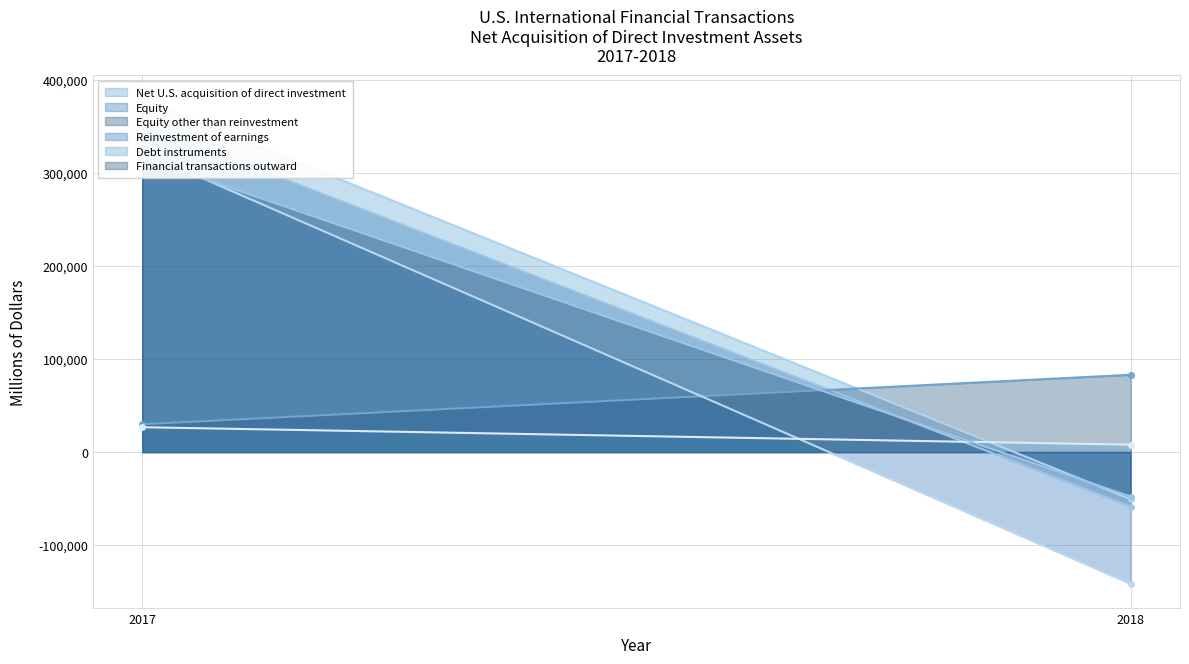

How many values in Net U.S. acquisition of direct investment are above zero?

1